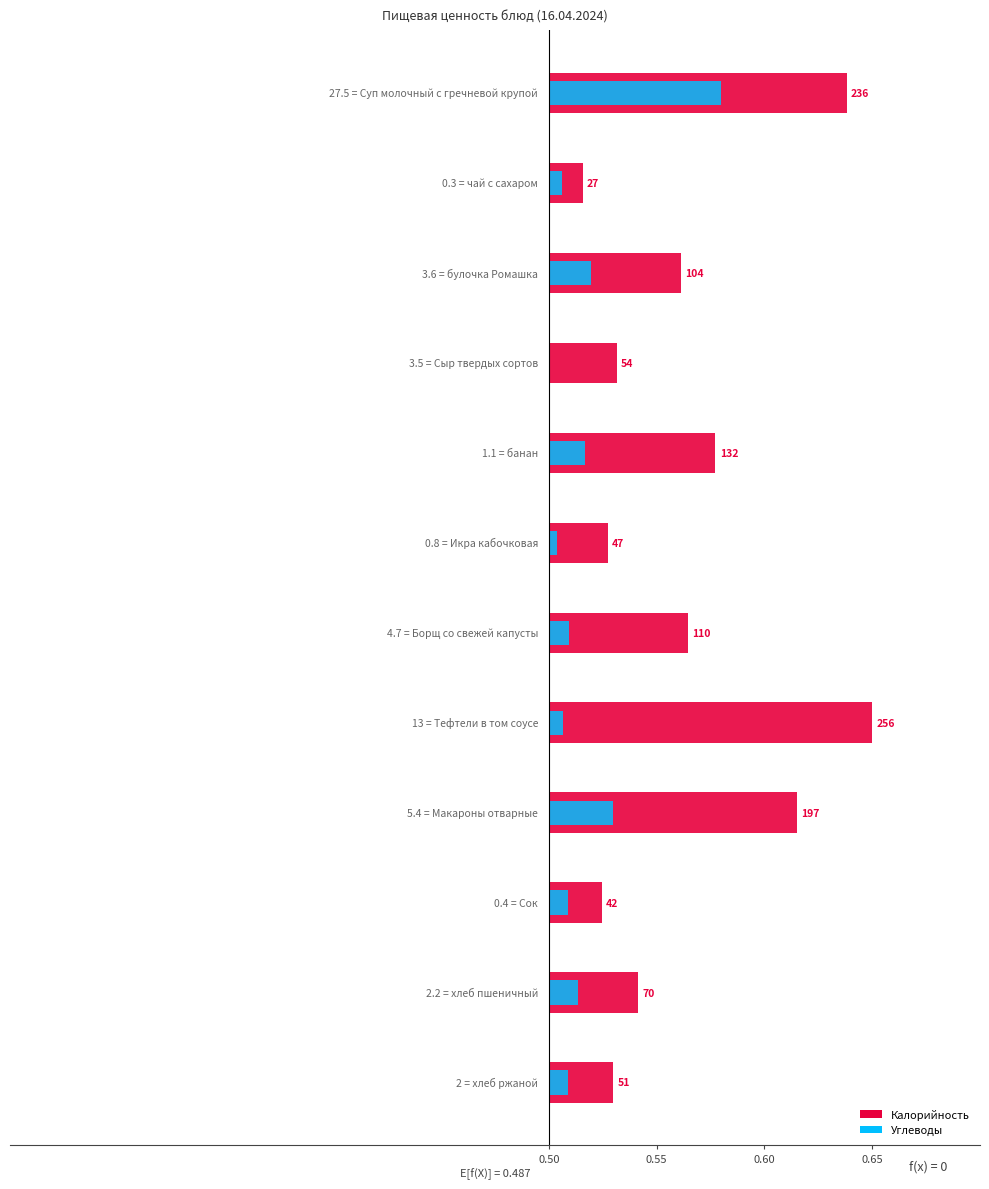

Is it true that Калорийность equals 0.0 at 10?

False